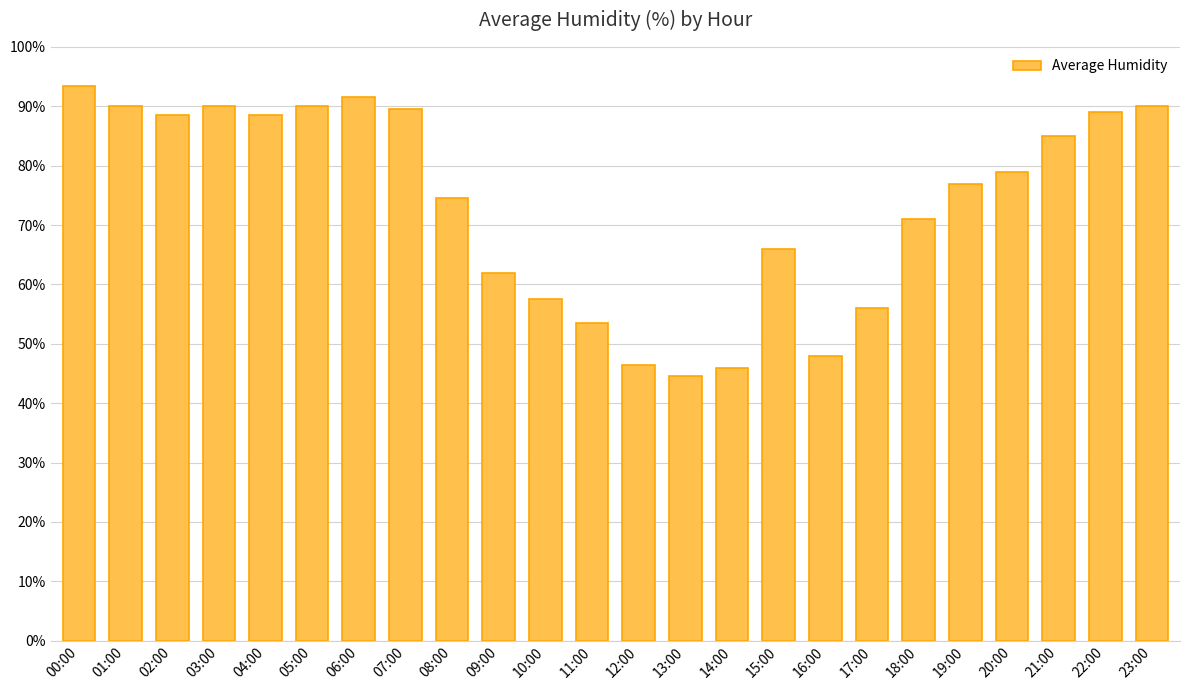

What is the difference between the values at 16:00 and 08:00?

26.5